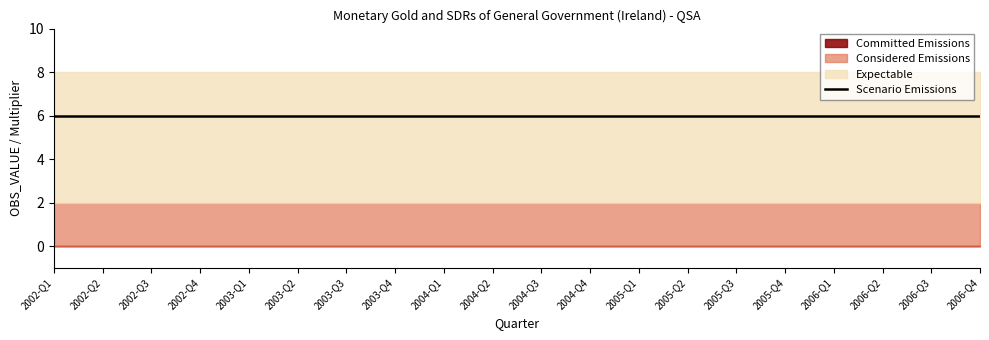

Reading right to left, what are all the values shown in this chart?

Committed Emissions: 2006-Q4=0	2006-Q3=0	2006-Q2=0	2006-Q1=0	2005-Q4=0	2005-Q3=0	2005-Q2=0	2005-Q1=0	2004-Q4=0	2004-Q3=0	2004-Q2=0	2004-Q1=0	2003-Q4=0	2003-Q3=0	2003-Q2=0	2003-Q1=0	2002-Q4=0	2002-Q3=0	2002-Q2=0	2002-Q1=0
Considered Emissions: 2006-Q4=2	2006-Q3=2	2006-Q2=2	2006-Q1=2	2005-Q4=2	2005-Q3=2	2005-Q2=2	2005-Q1=2	2004-Q4=2	2004-Q3=2	2004-Q2=2	2004-Q1=2	2003-Q4=2	2003-Q3=2	2003-Q2=2	2003-Q1=2	2002-Q4=2	2002-Q3=2	2002-Q2=2	2002-Q1=2
Expectable: 2006-Q4=6	2006-Q3=6	2006-Q2=6	2006-Q1=6	2005-Q4=6	2005-Q3=6	2005-Q2=6	2005-Q1=6	2004-Q4=6	2004-Q3=6	2004-Q2=6	2004-Q1=6	2003-Q4=6	2003-Q3=6	2003-Q2=6	2003-Q1=6	2002-Q4=6	2002-Q3=6	2002-Q2=6	2002-Q1=6
Scenario Emissions: 2006-Q4=6	2006-Q3=6	2006-Q2=6	2006-Q1=6	2005-Q4=6	2005-Q3=6	2005-Q2=6	2005-Q1=6	2004-Q4=6	2004-Q3=6	2004-Q2=6	2004-Q1=6	2003-Q4=6	2003-Q3=6	2003-Q2=6	2003-Q1=6	2002-Q4=6	2002-Q3=6	2002-Q2=6	2002-Q1=6